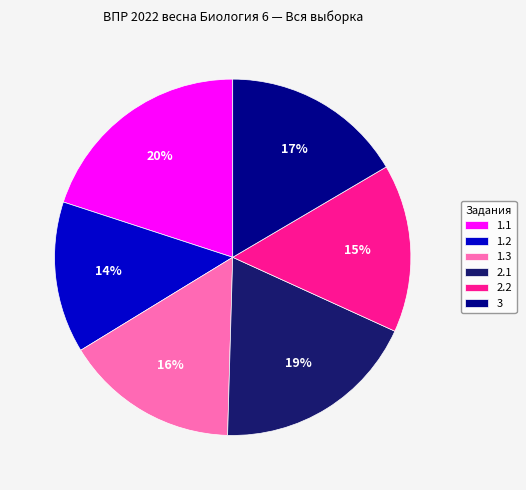

Combined, do 1.3 and 1.2 account for over 50%?

No